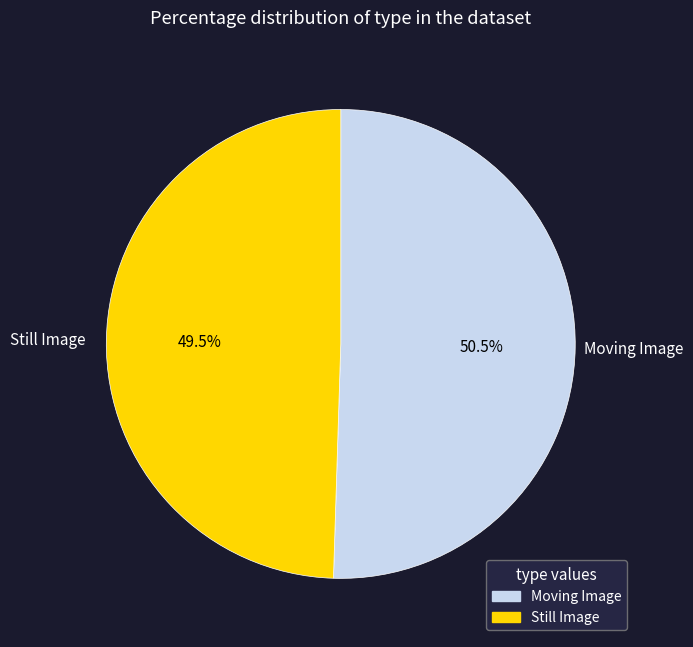

Is there any slice that represents more than half of the pie?

Yes